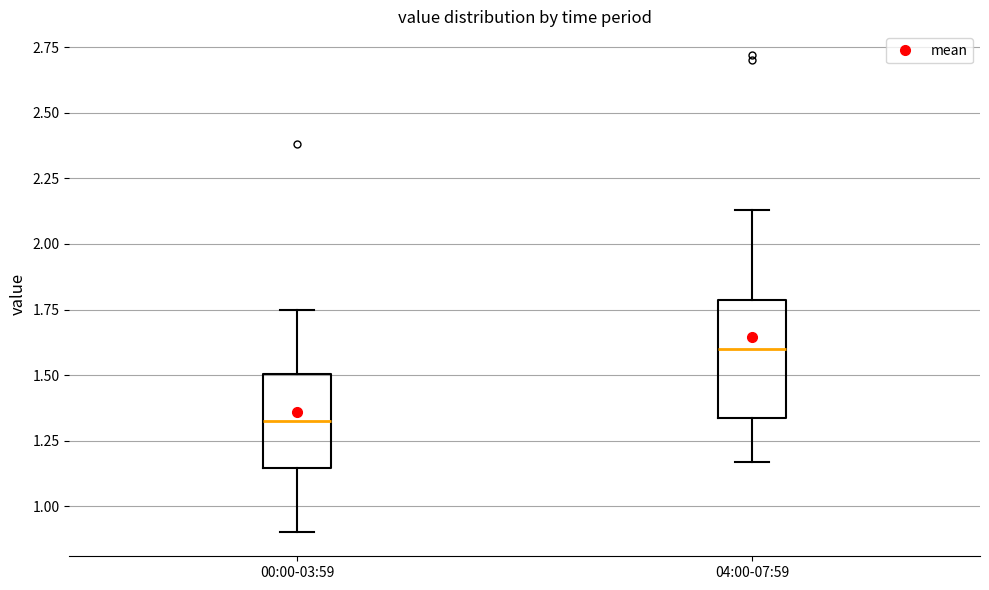

Which box's median line is the highest?

04:00-07:59